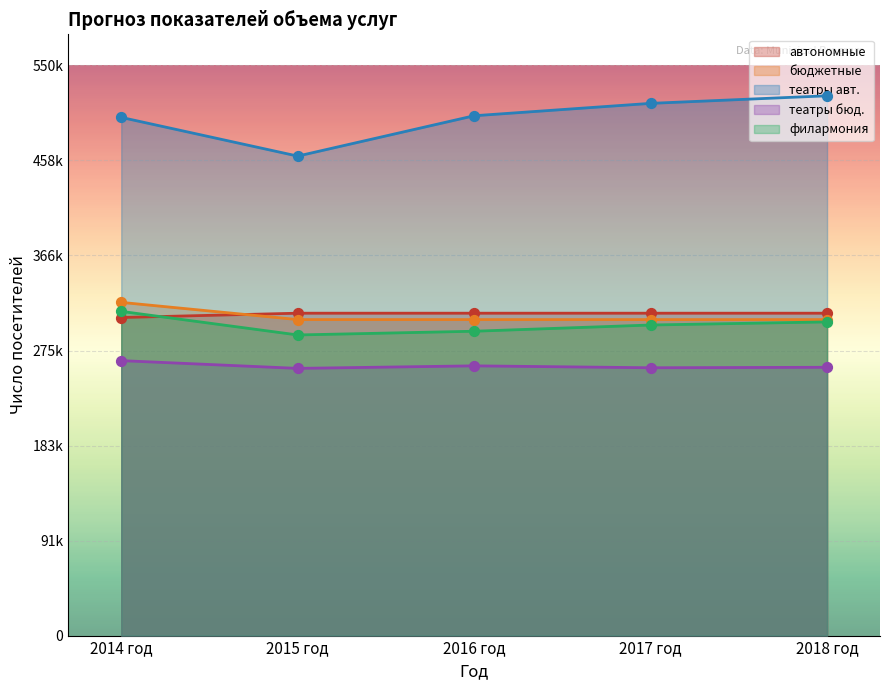

At how many categories does at least one series exceed 377934?

5